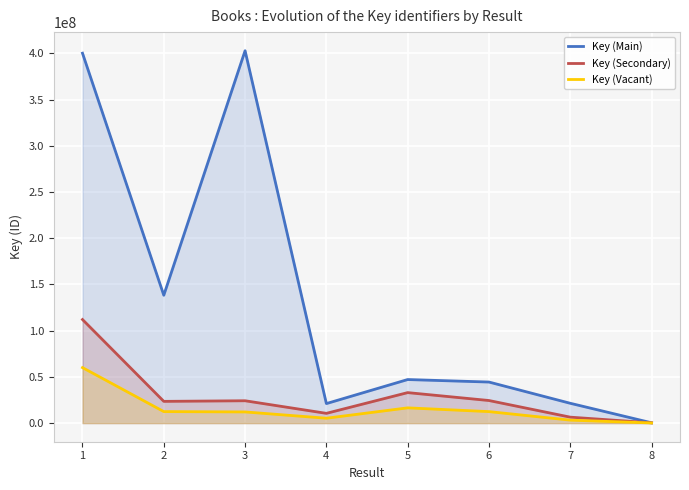

How many data points in Key (Vacant) are above 12434610?

4